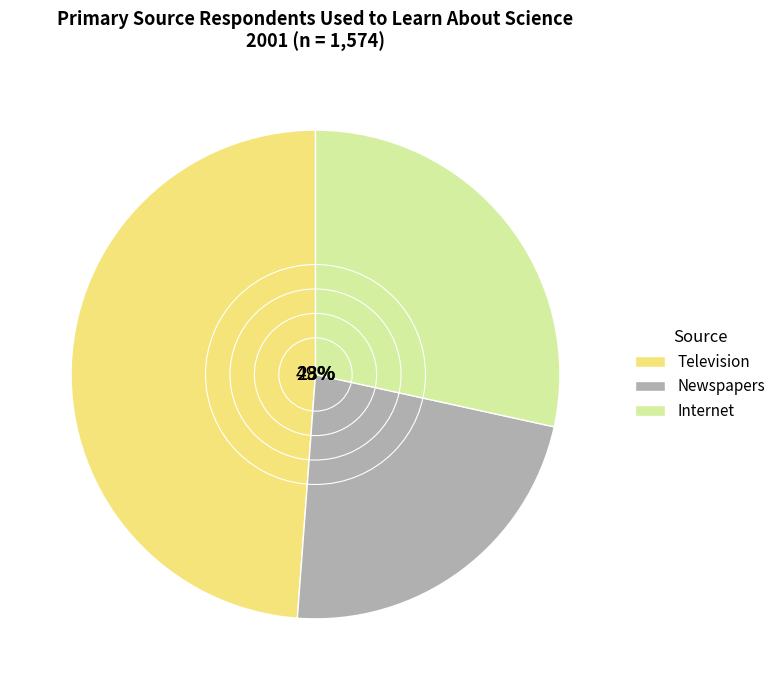

Does any single category account for the majority?

No